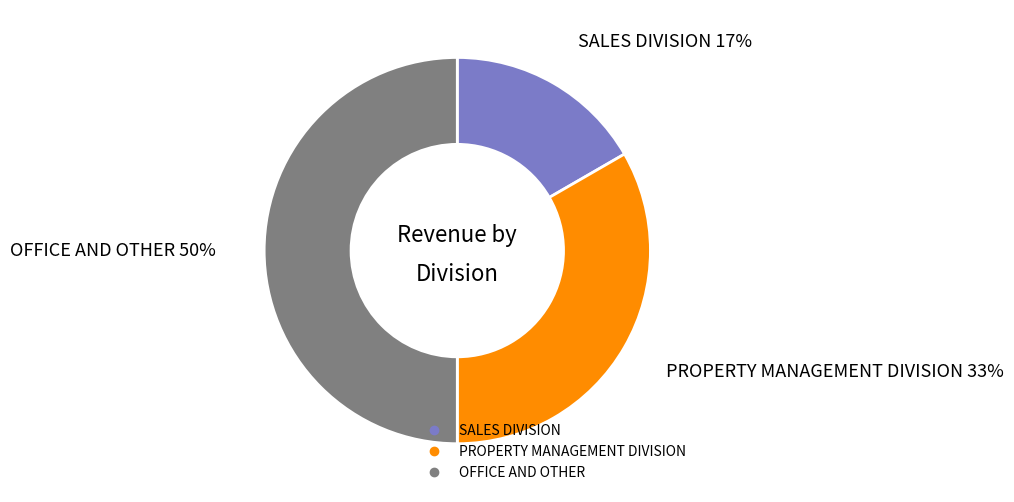

Which slice is the smallest?

SALES DIVISION